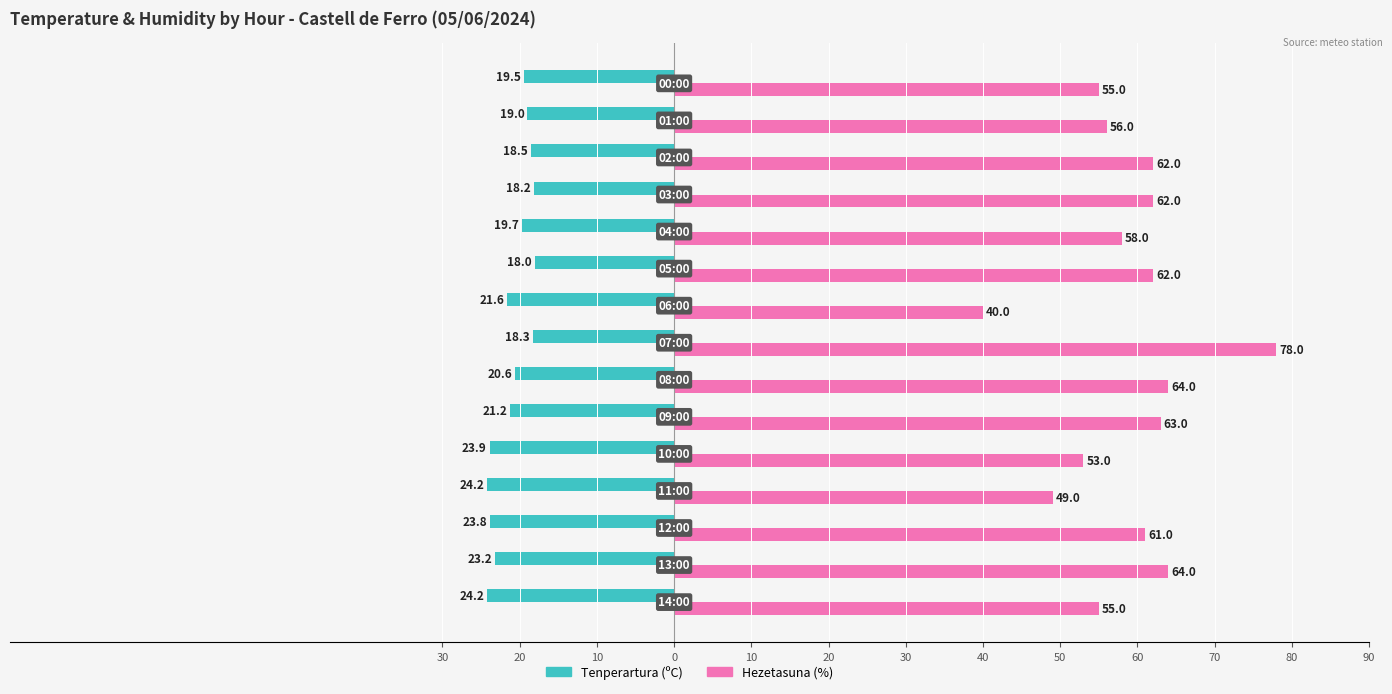

What are all the series names shown in the legend?

Tenperartura (ºC), Hezetasuna (%)